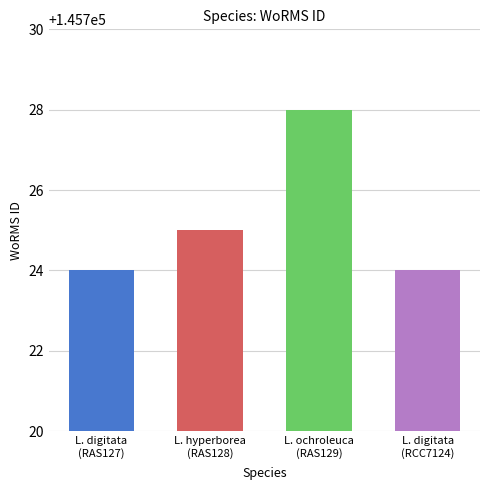

Read the value at L. hyperborea
(RAS128).

145725